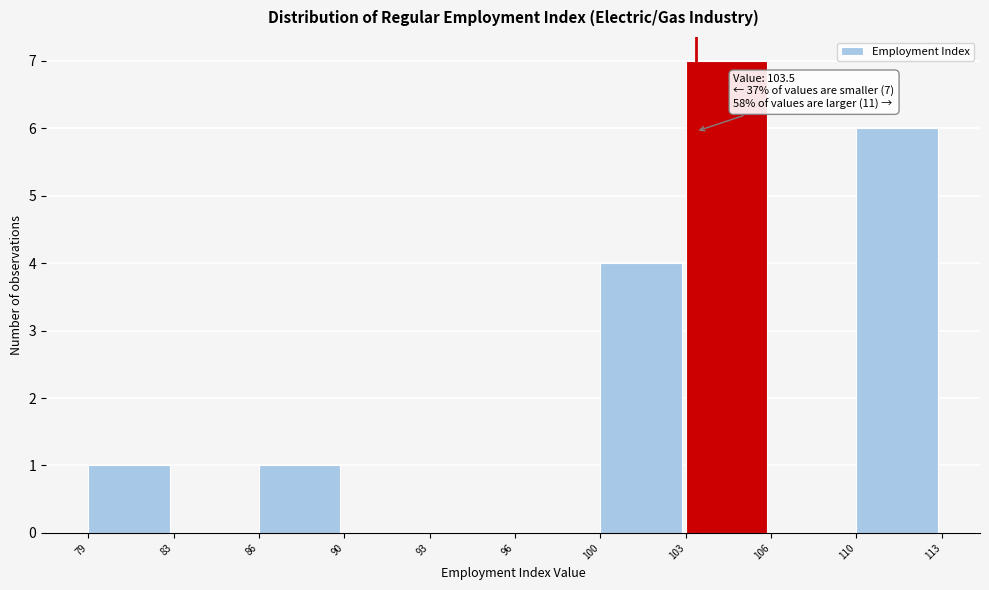

Reading right to left, extract all data points from this chart.

110=6	106=0	103=7	100=4	96=0	93=0	90=0	86=1	83=0	79=1